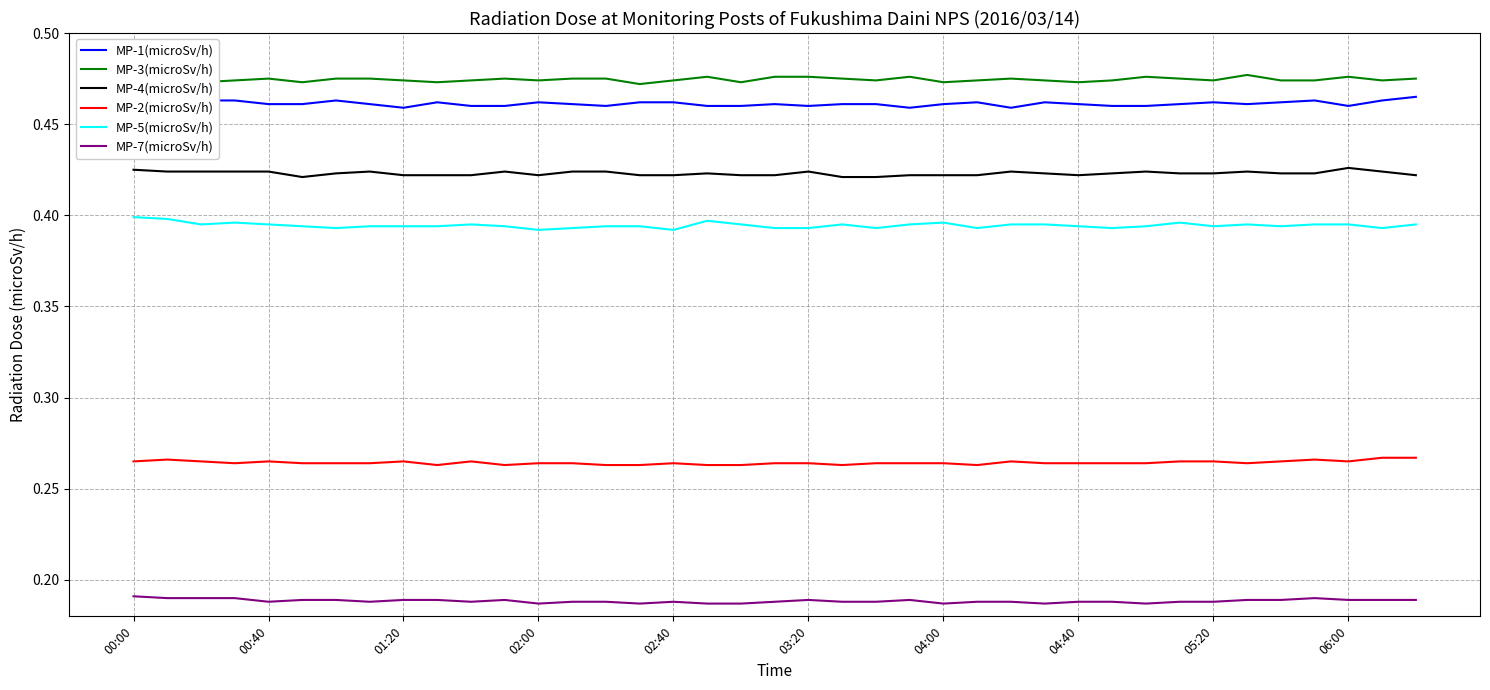

True or false: MP-2(microSv/h) and MP-5(microSv/h) intersect in this chart.

False